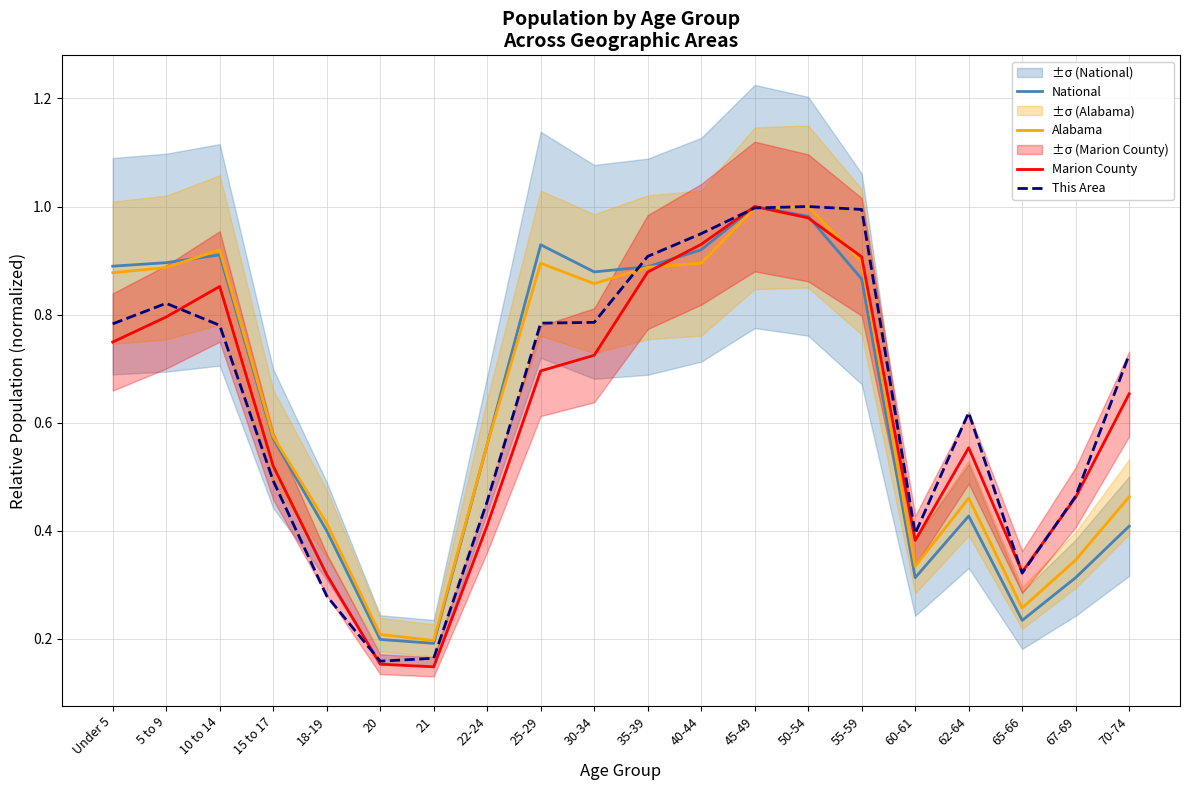

Between 10 to 14 and 35-39, which is larger?

10 to 14